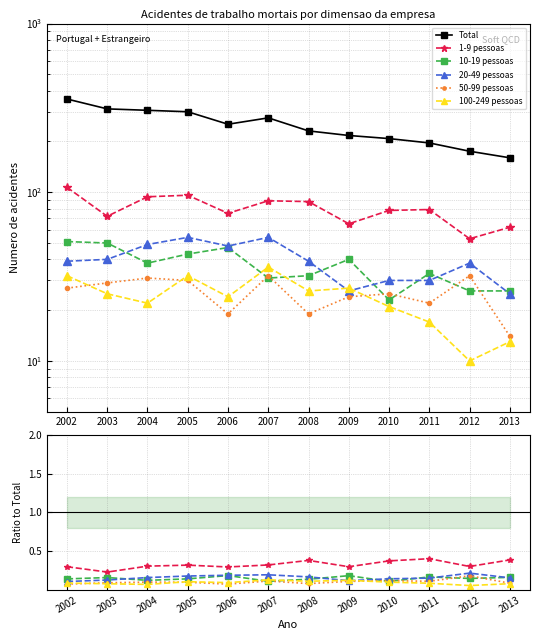

What is the total value across all series at 2007?

276.9